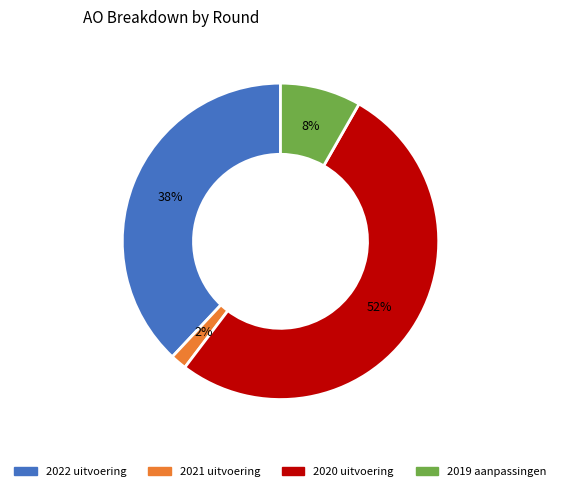

Count the number of slices in the pie.

4